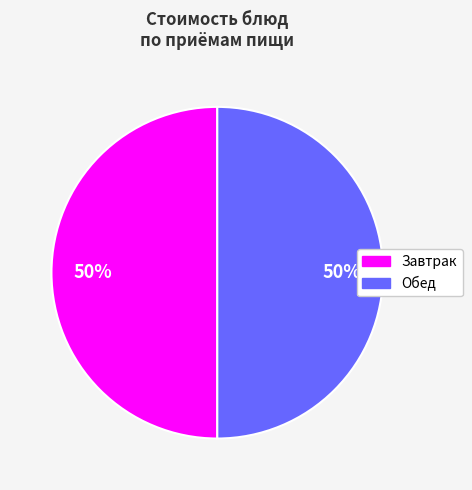

To the nearest percent, what is the average slice percentage?

50%